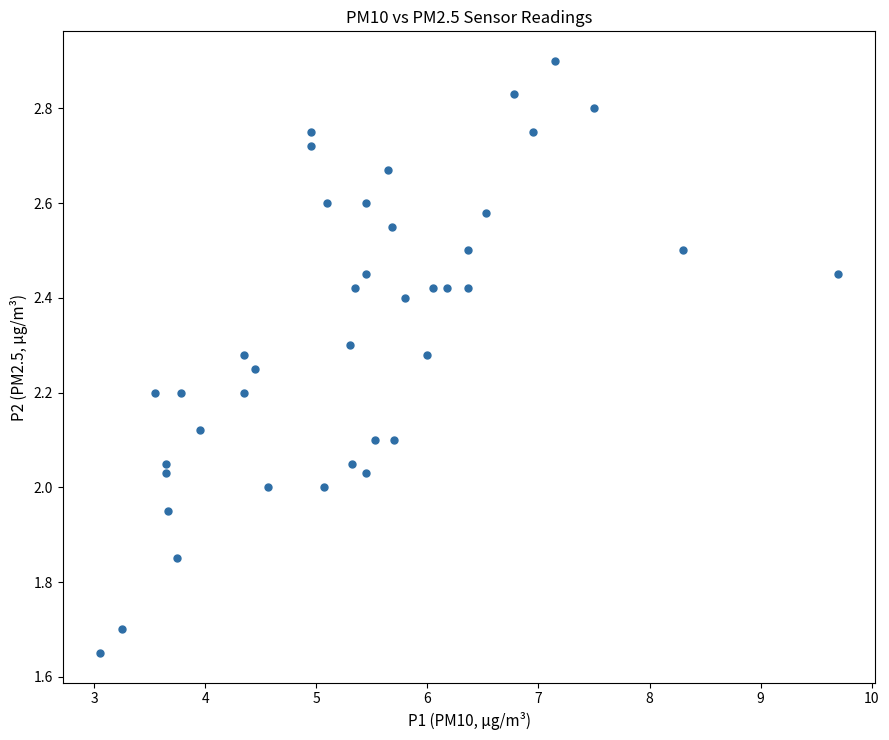

What is the range of X values (max minus min)?

6.6